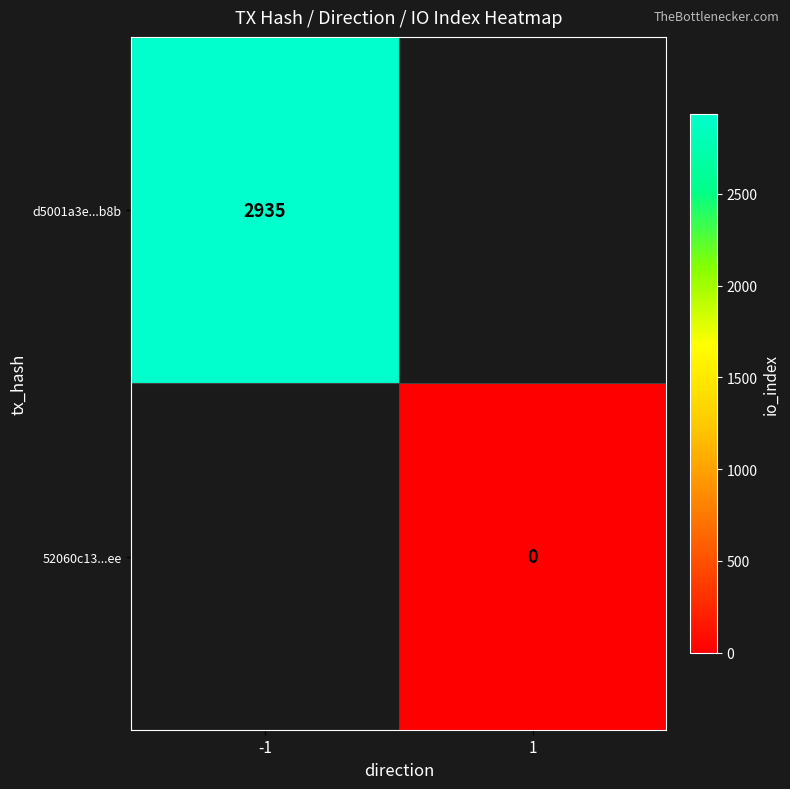

What is the greatest value displayed?

2935.0